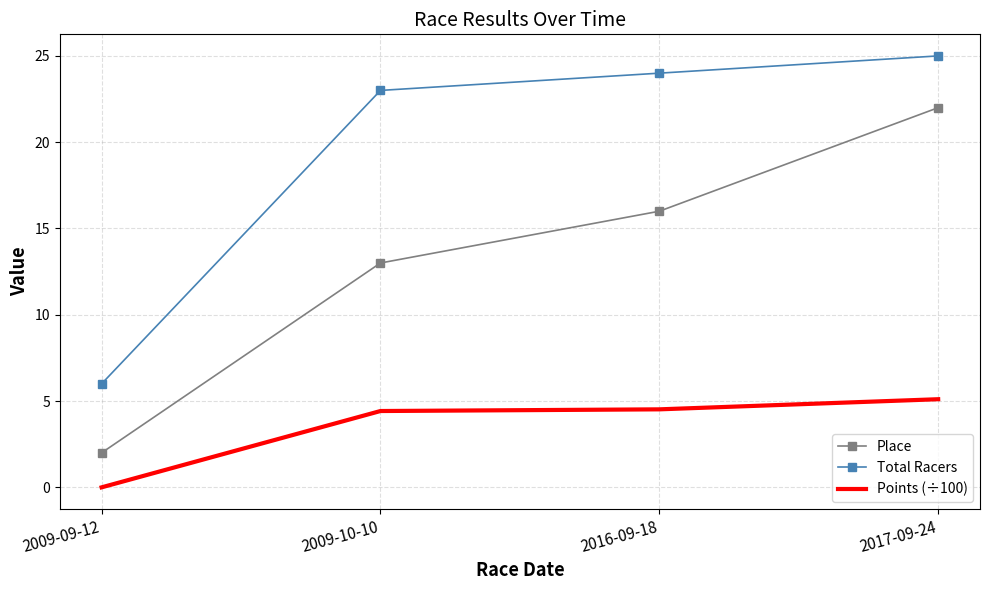

True or false: Points (÷100) and Total Racers cross at least once.

False